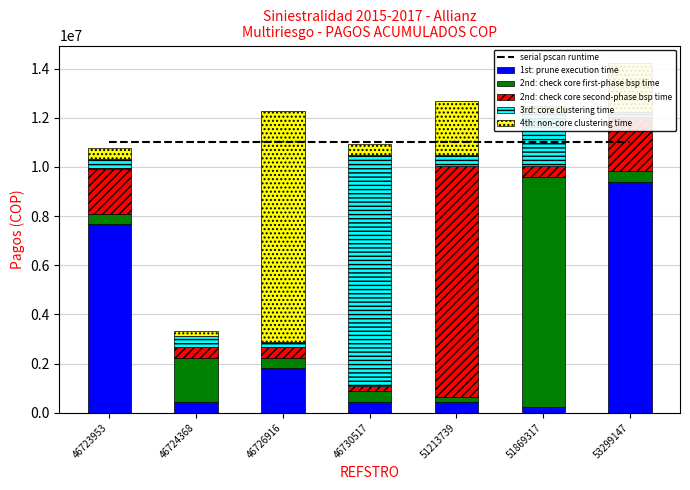

Rank the categories by 4th: non-core clustering time value from highest to lowest.

46726916, 51213739, 53299147, 46730517, 46723953, 46724368, 51869317